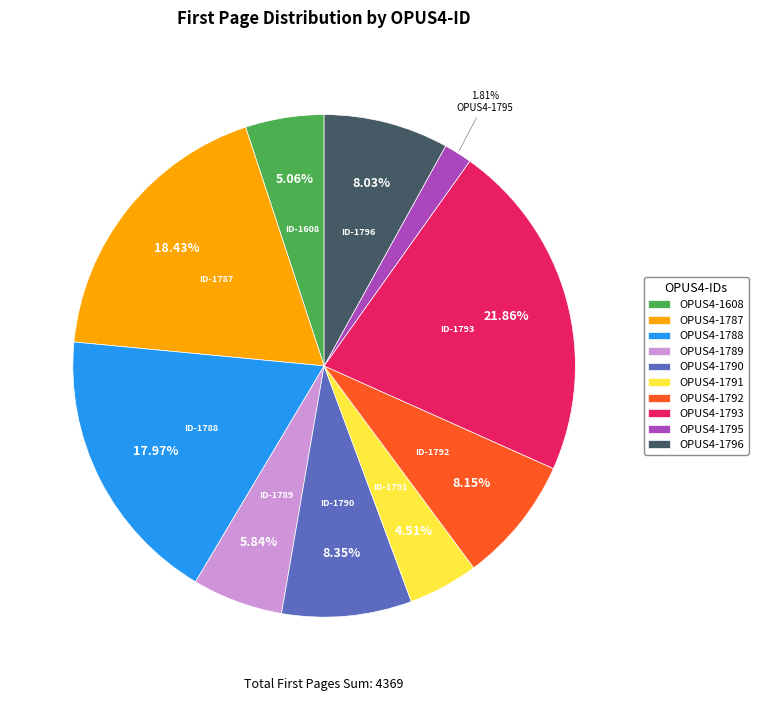

To the nearest percent, what is the combined percentage of OPUS4-1788 and OPUS4-1795?

20%